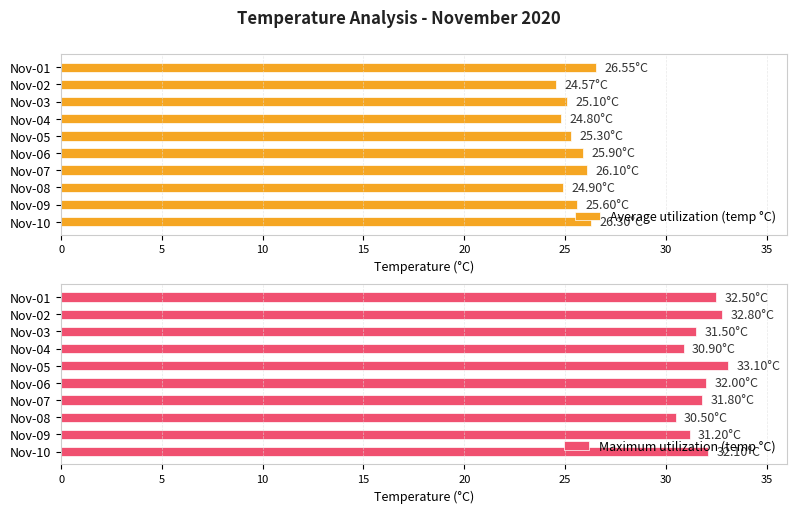

Is it true that Average utilization (temp °C) equals 9.8 at Nov-03?

False